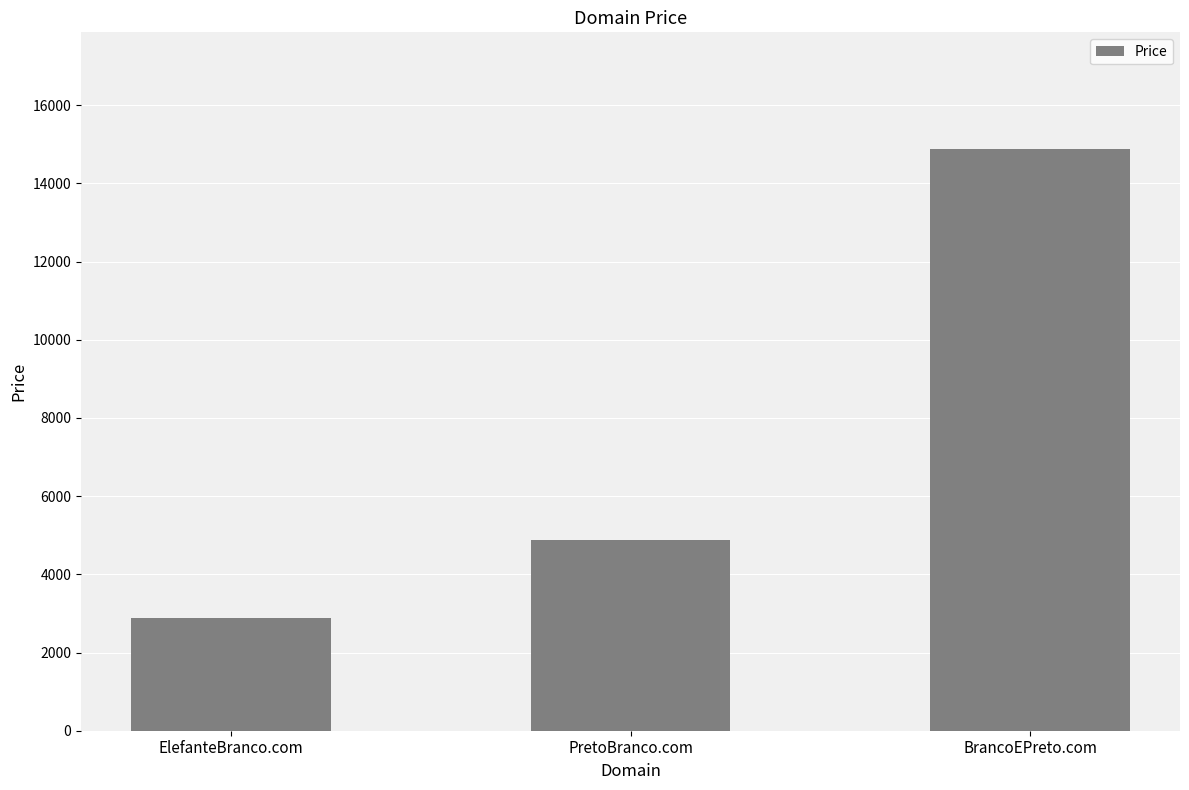

Is it true that the value at PretoBranco.com is 6584?

False